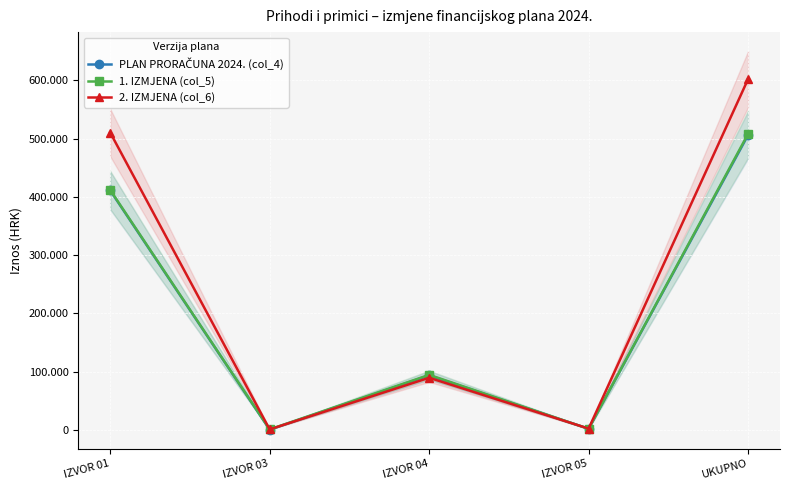

At how many categories does at least one series exceed 199161?

2